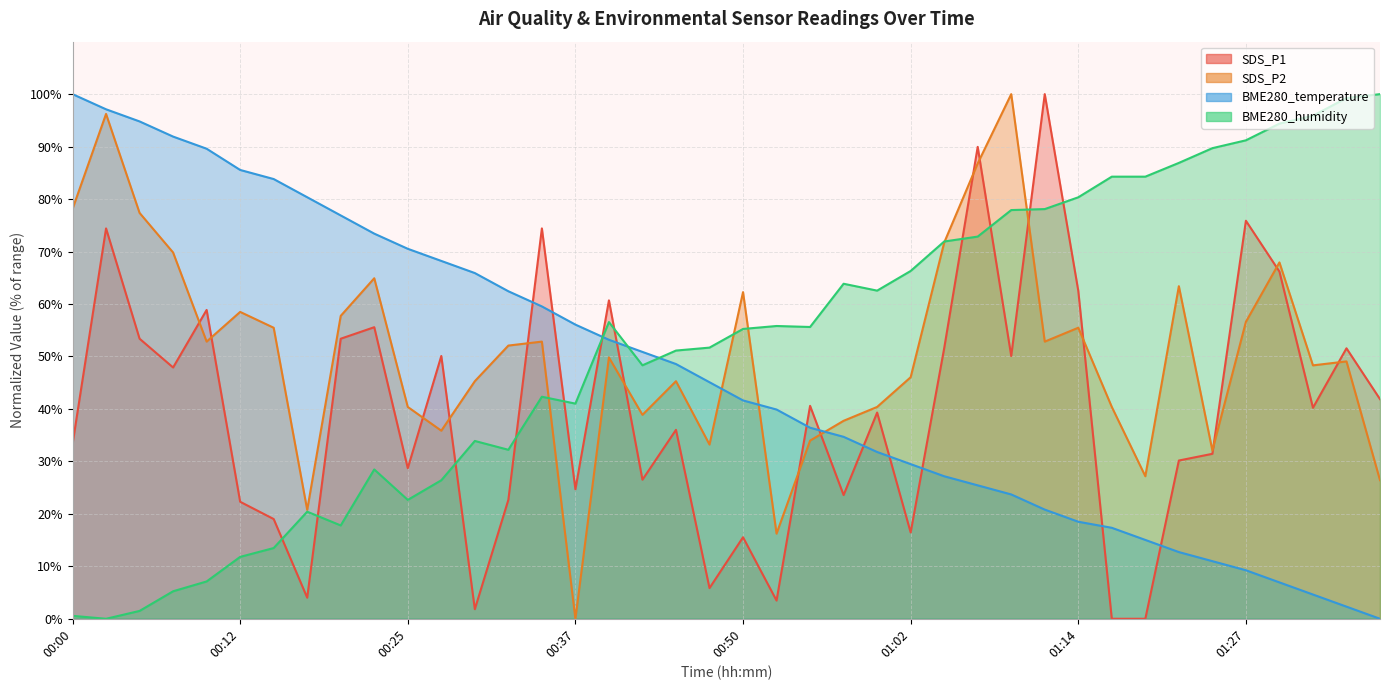

What is the difference between the BME280_humidity values at 00:37 and 01:12?

37.1